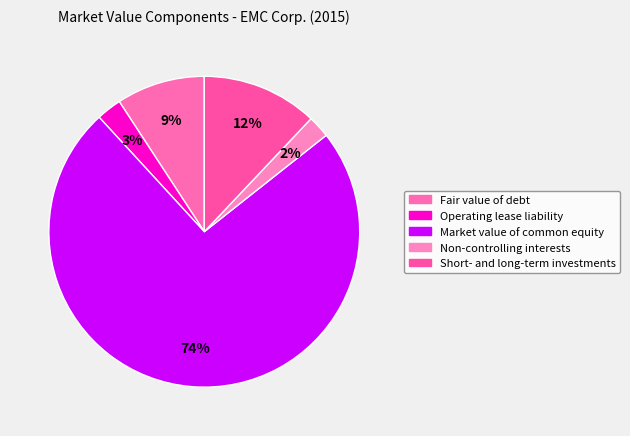

The Fair value of debt slice represents 9% of the pie. True or false?

True